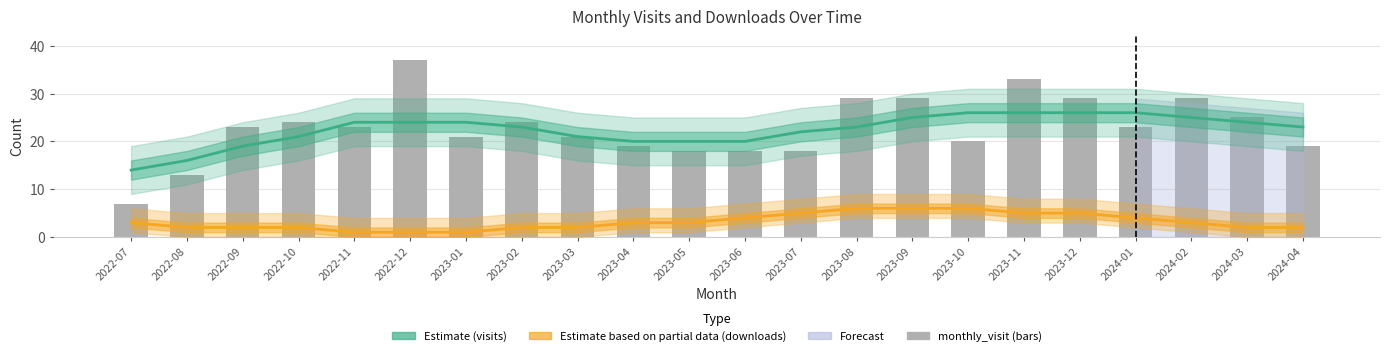

Which category has the highest value across all series?

2022-12